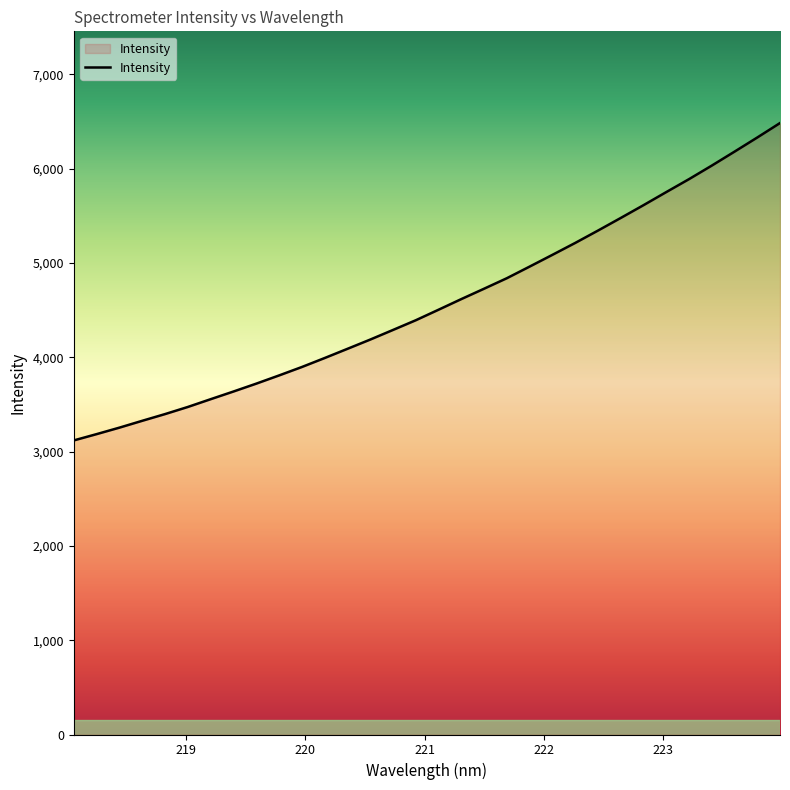

What is the maximum value shown in the chart?

6484.9